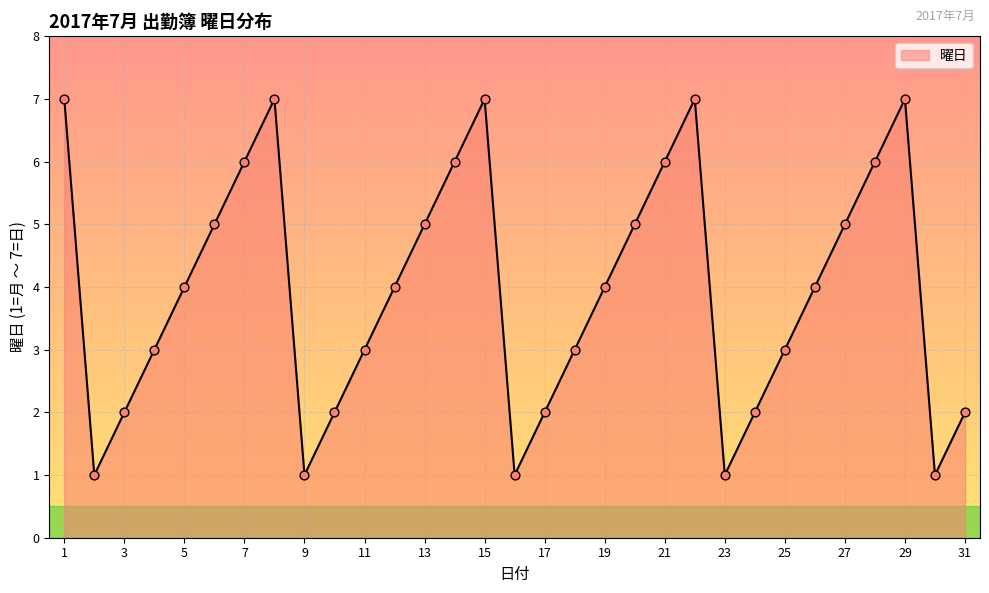

What is the difference between the maximum and minimum values?

6